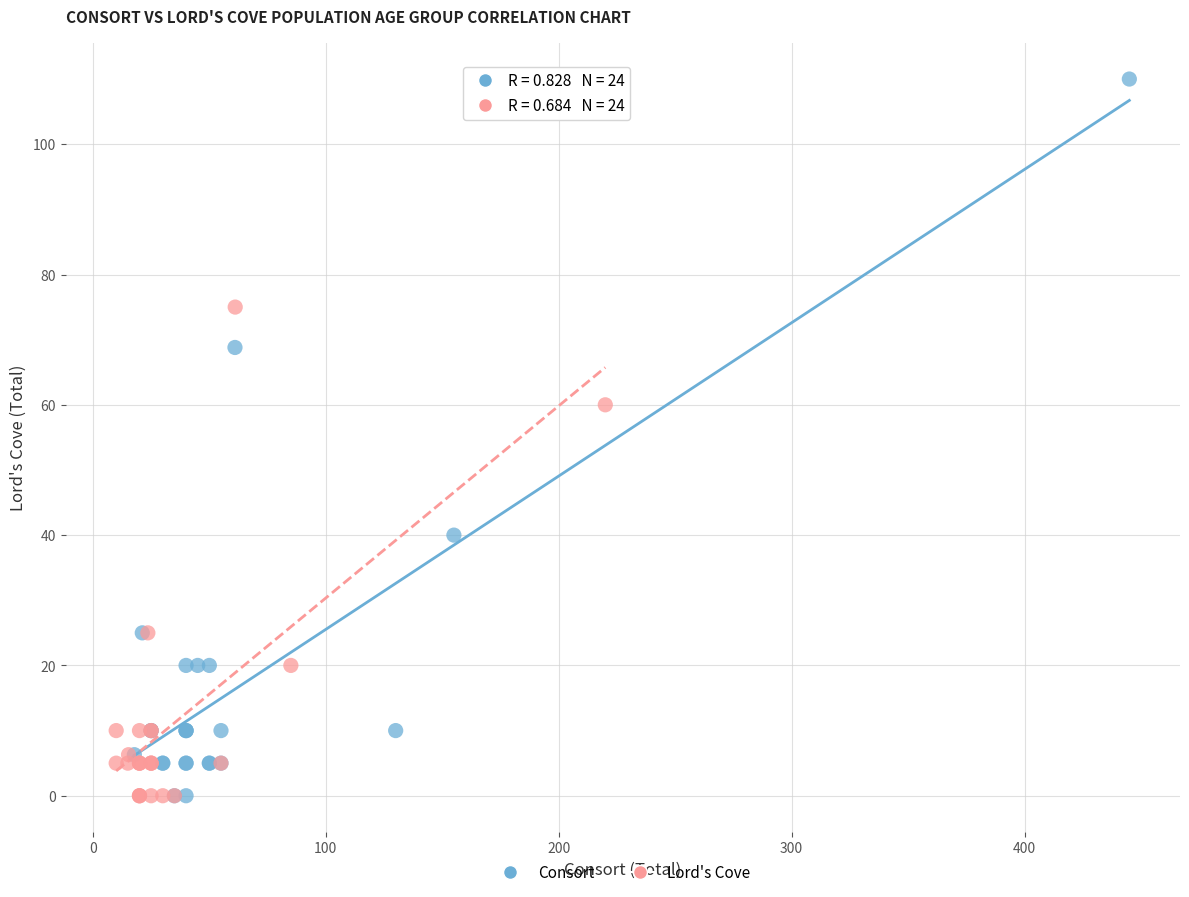

Which series has the widest spread of Y values?

Consort